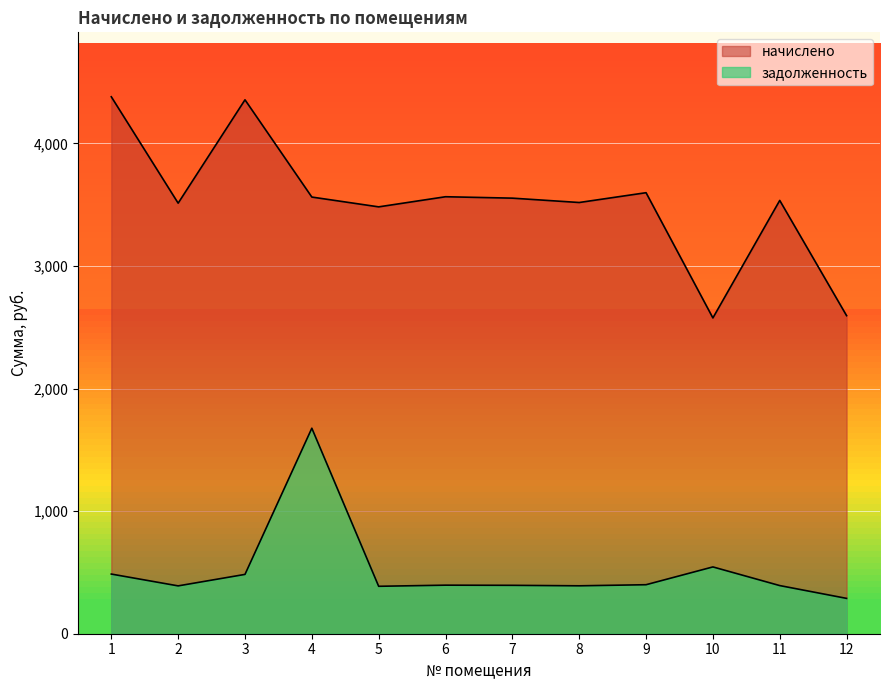

True or false: начислено and задолженность intersect in this chart.

False